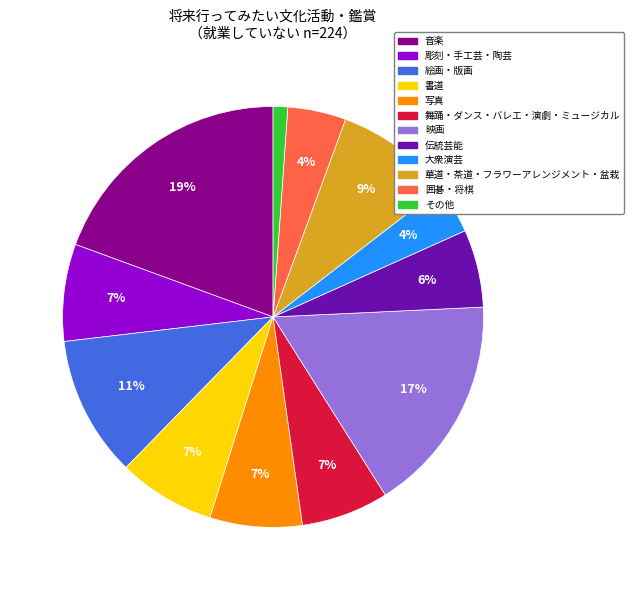

To the nearest percent, what is the difference between the largest and smallest slice percentages?

18%